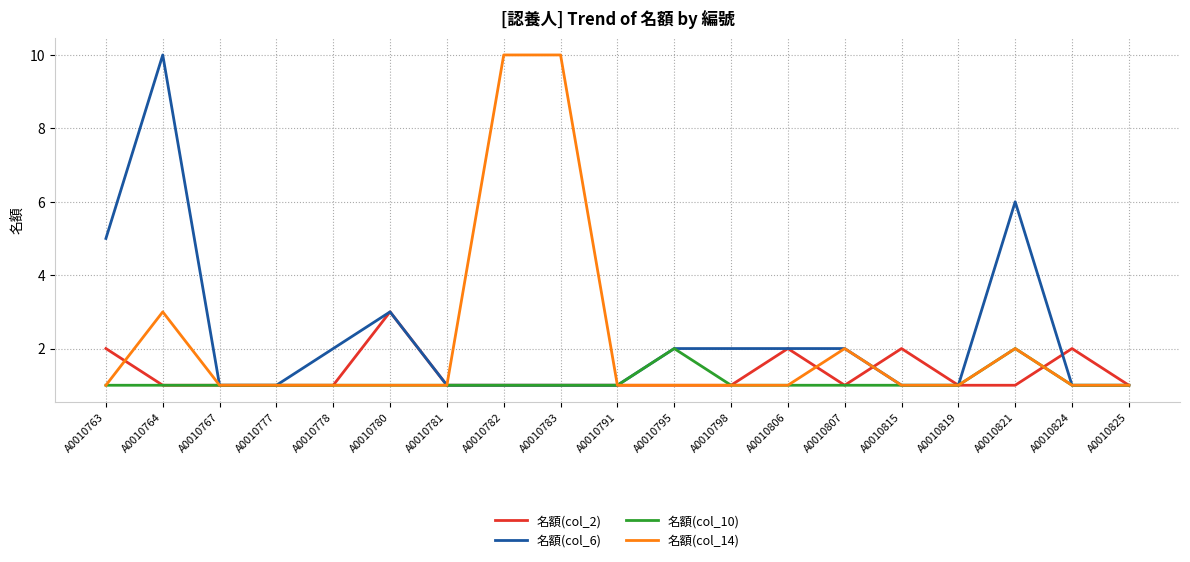

What are all the series names shown in the legend?

名額(col_2), 名額(col_6), 名額(col_10), 名額(col_14)